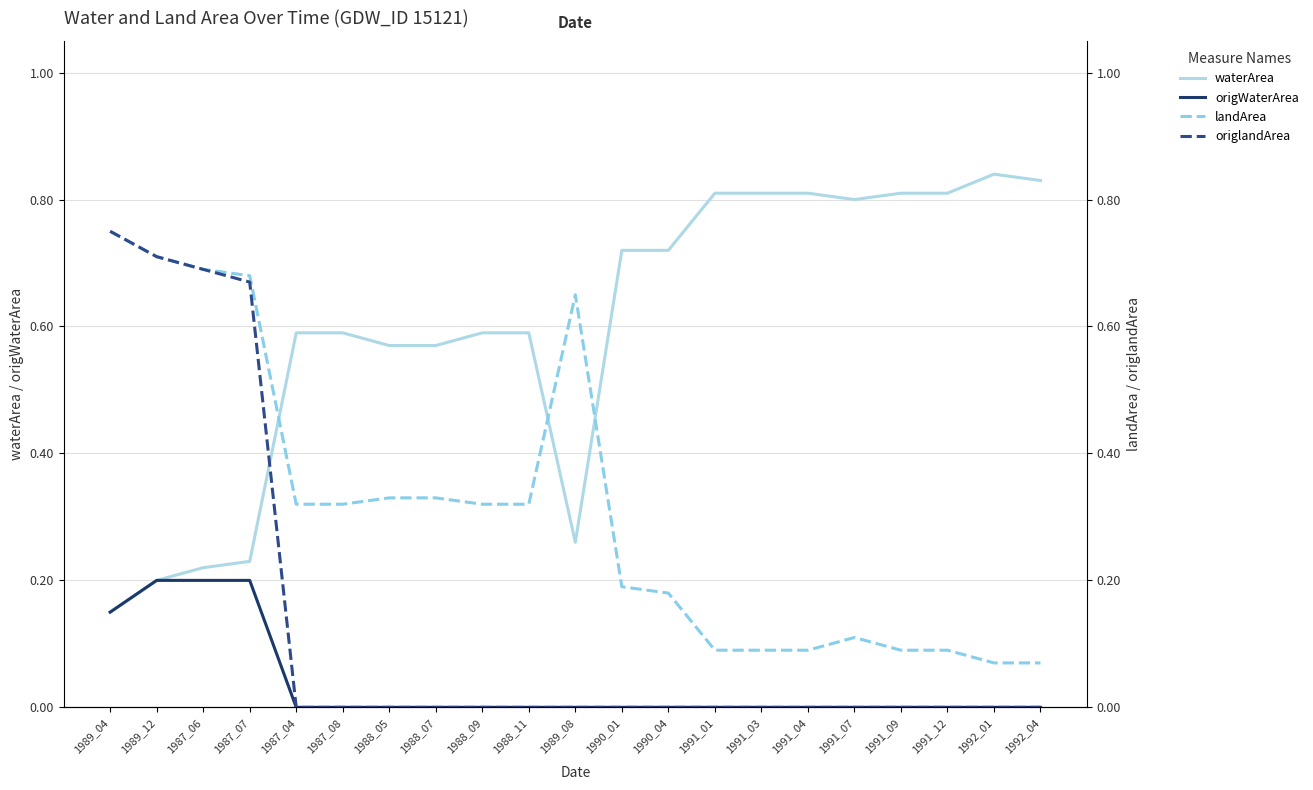

What are all the series names shown in the legend?

waterArea, origWaterArea, landArea, origlandArea